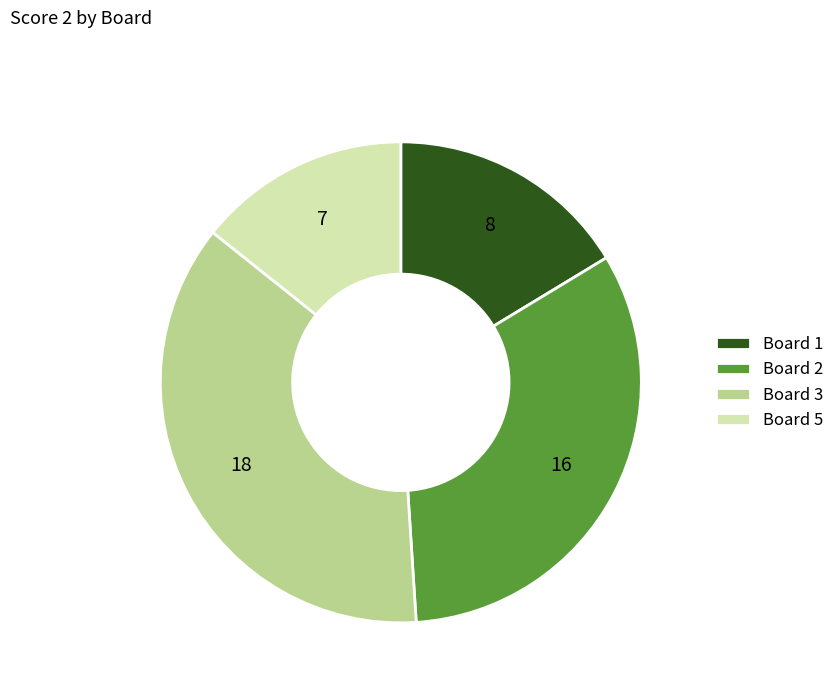

Does any single category account for the majority?

No